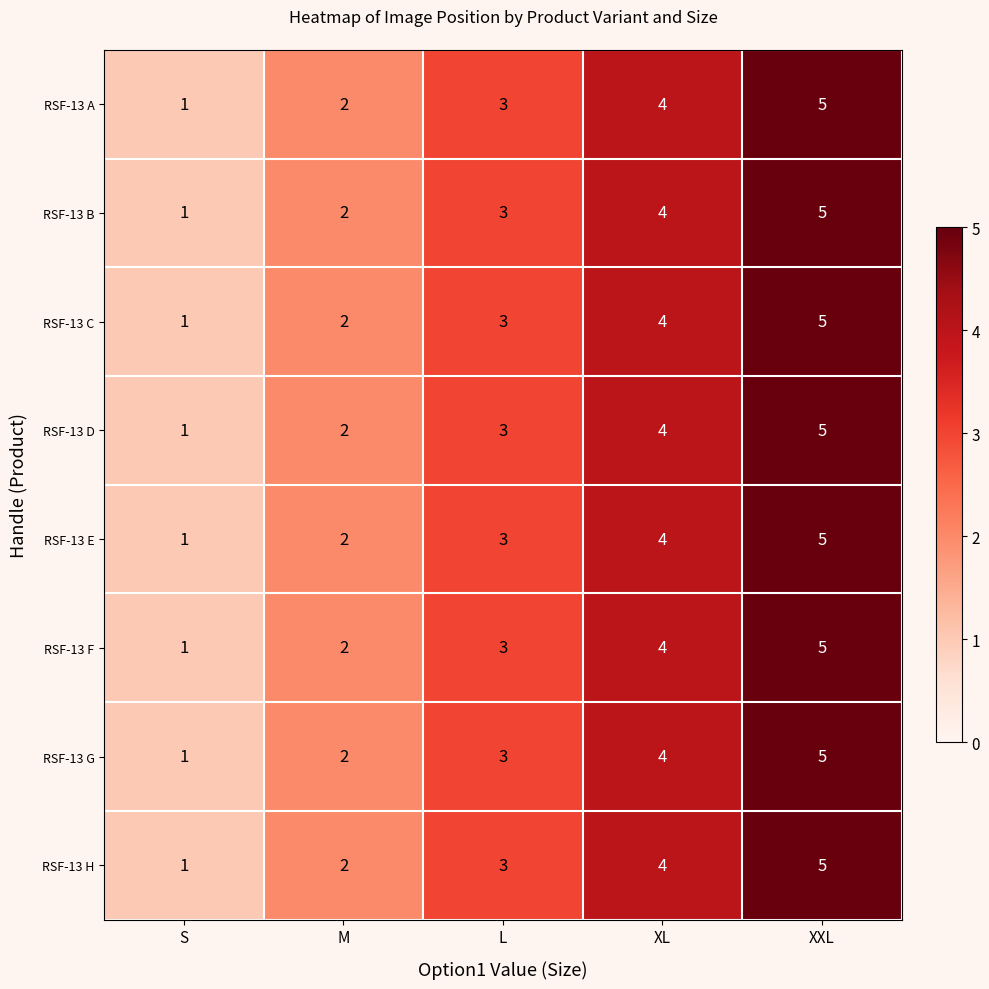

Which label corresponds to the smallest value in the chart?

S